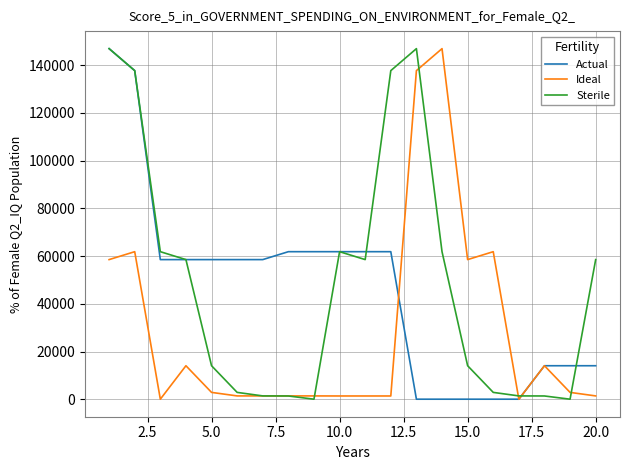

What is the highest value of the Sterile series?

146955.8